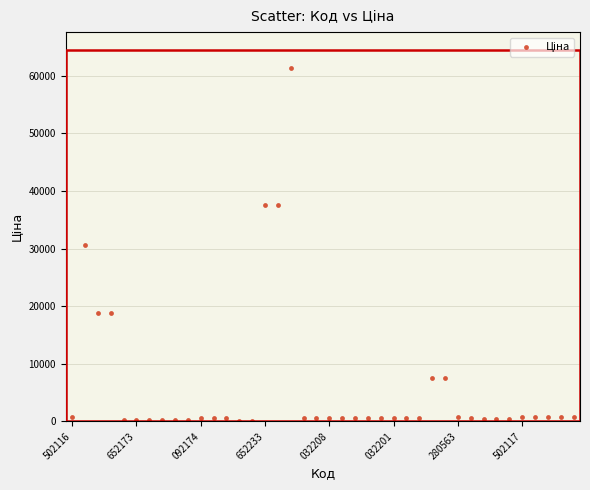

What is the range of Y values (max minus min)?

61320.2